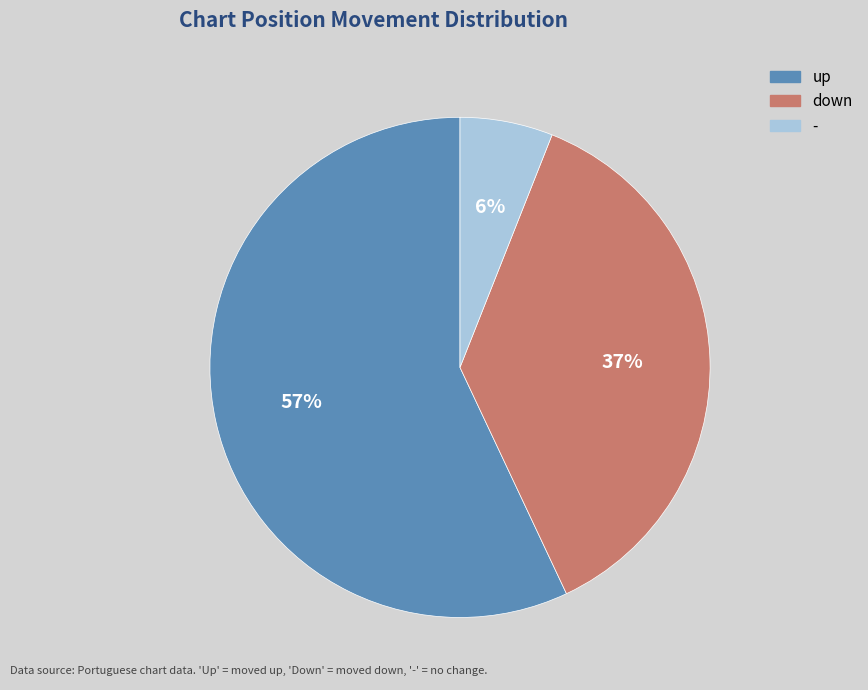

How many slices are in this pie chart?

3